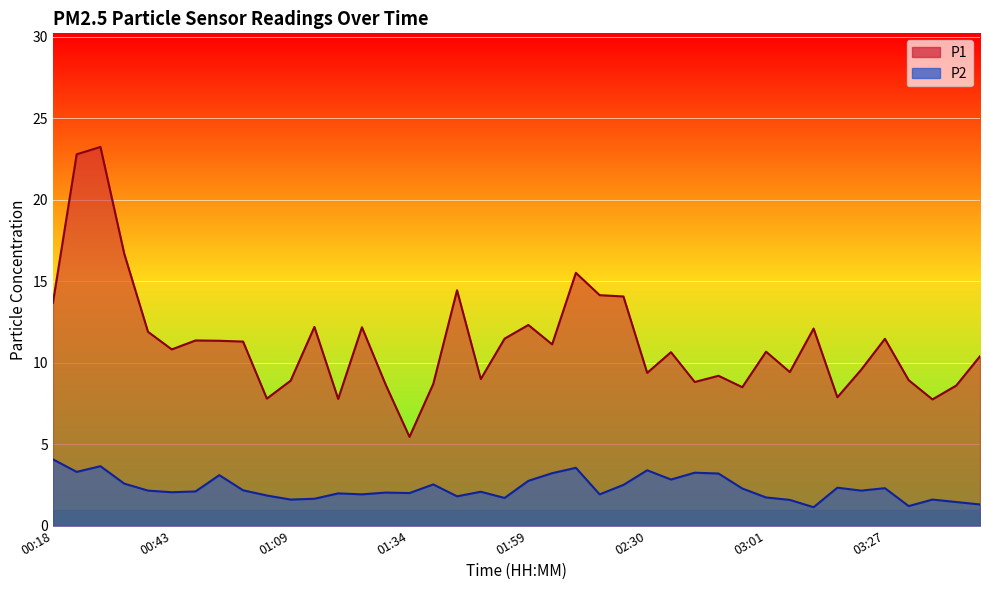

Does the chart display data point markers on the line(s)?

No